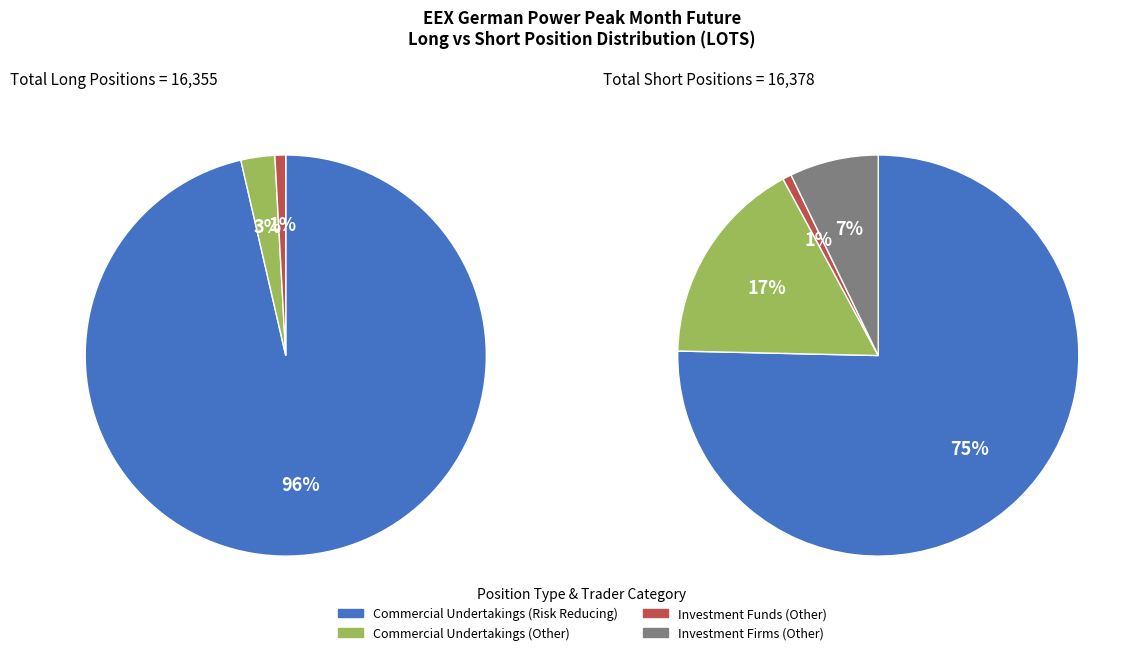

Between 1 and 2, which is larger?

1